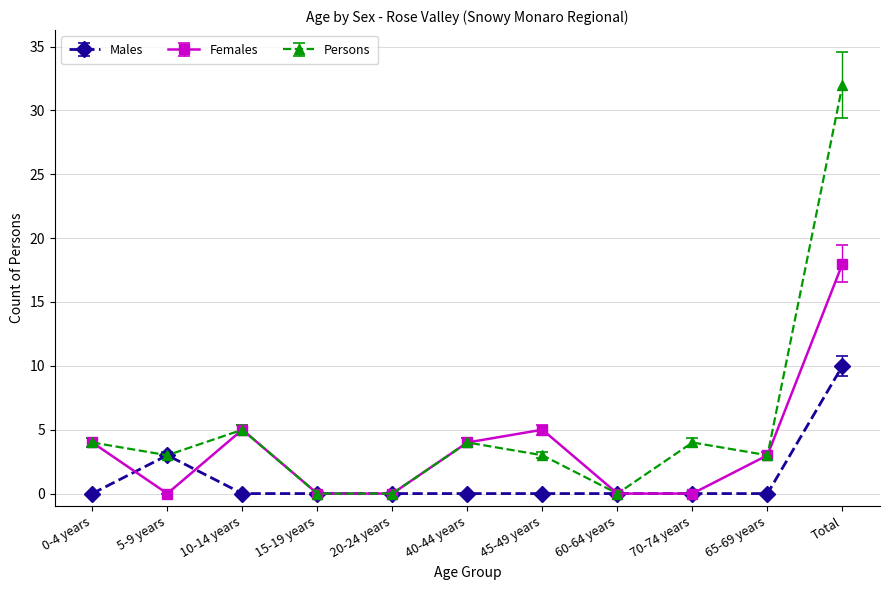

True or false: Males has a value of 0 at 45-49 years.

True